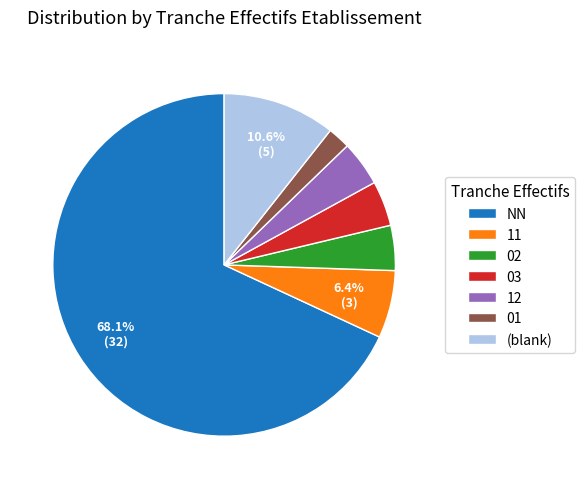

Which slice is the largest?

NN